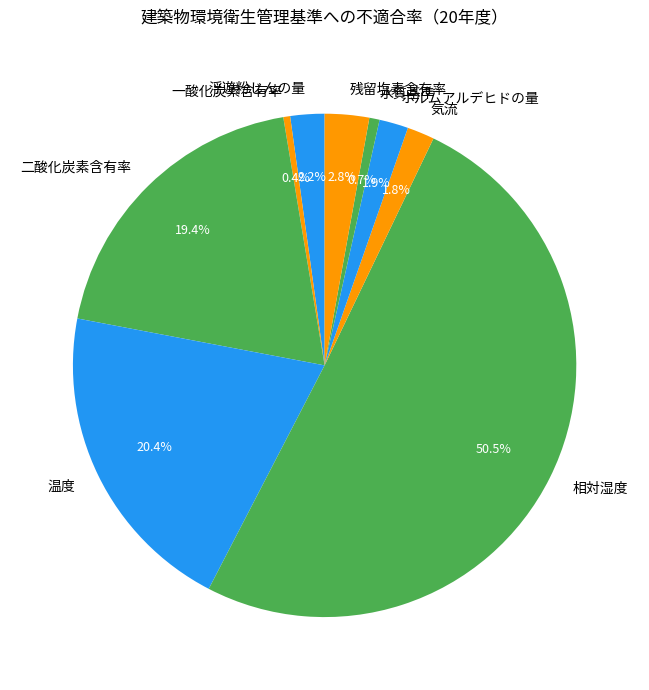

How many slices are in this pie chart?

9